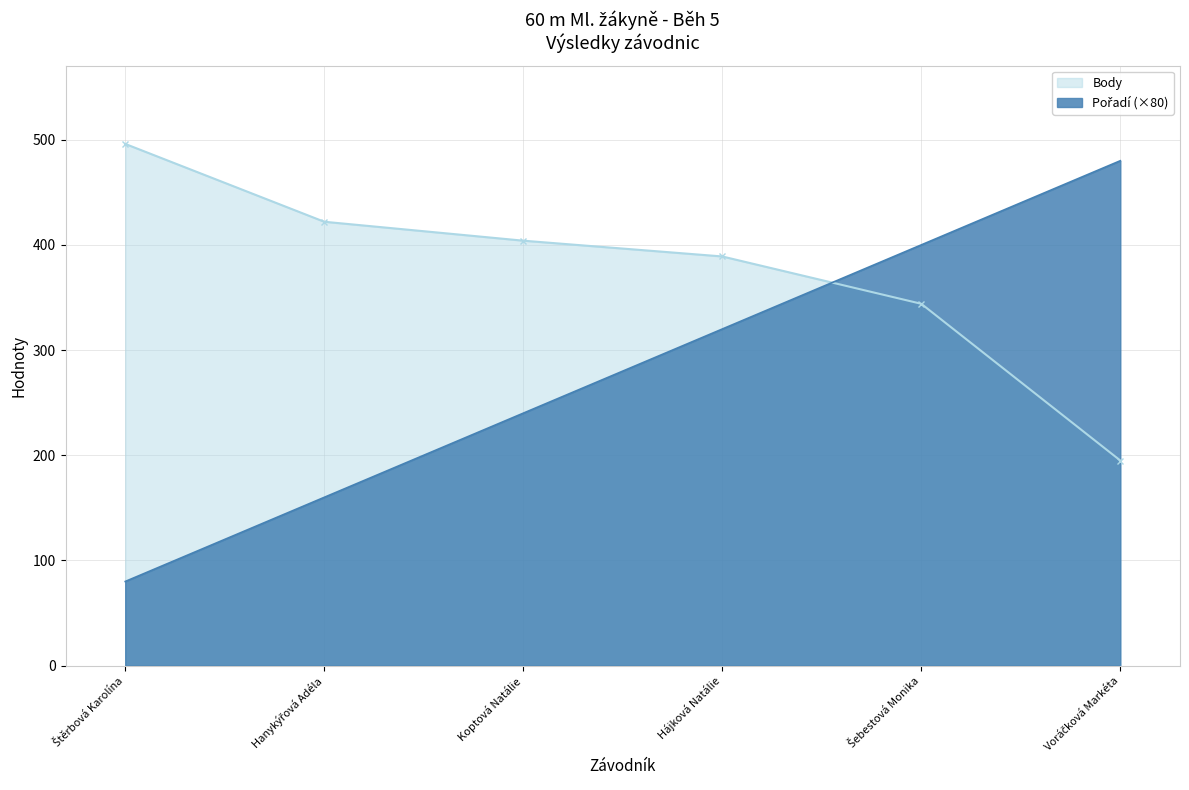

What is the maximum value for Body?

496